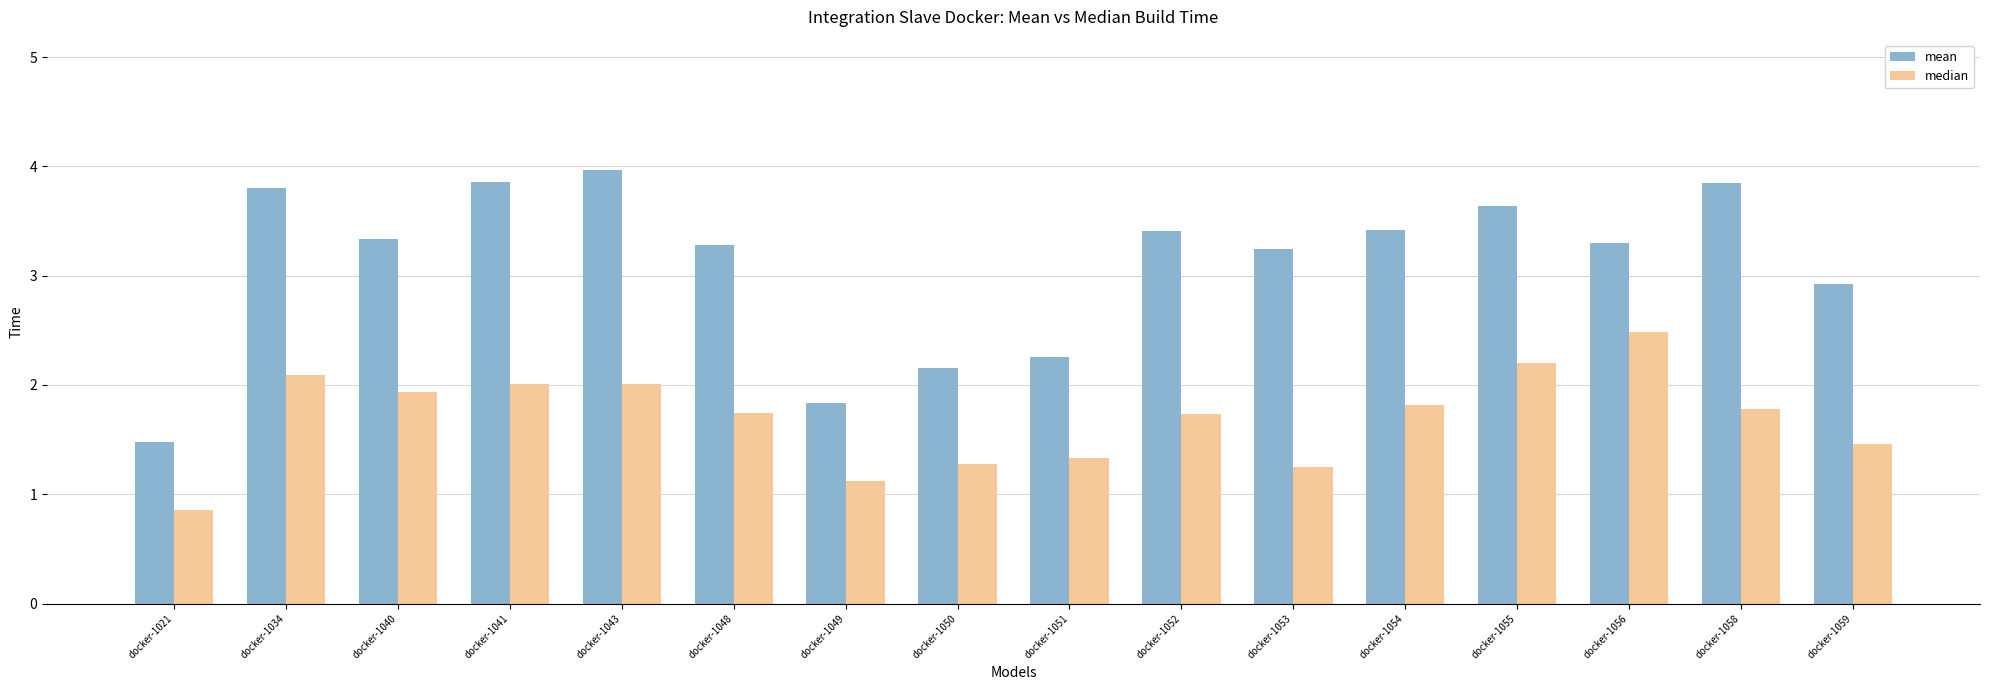

How many values in the median series are below 1?

1